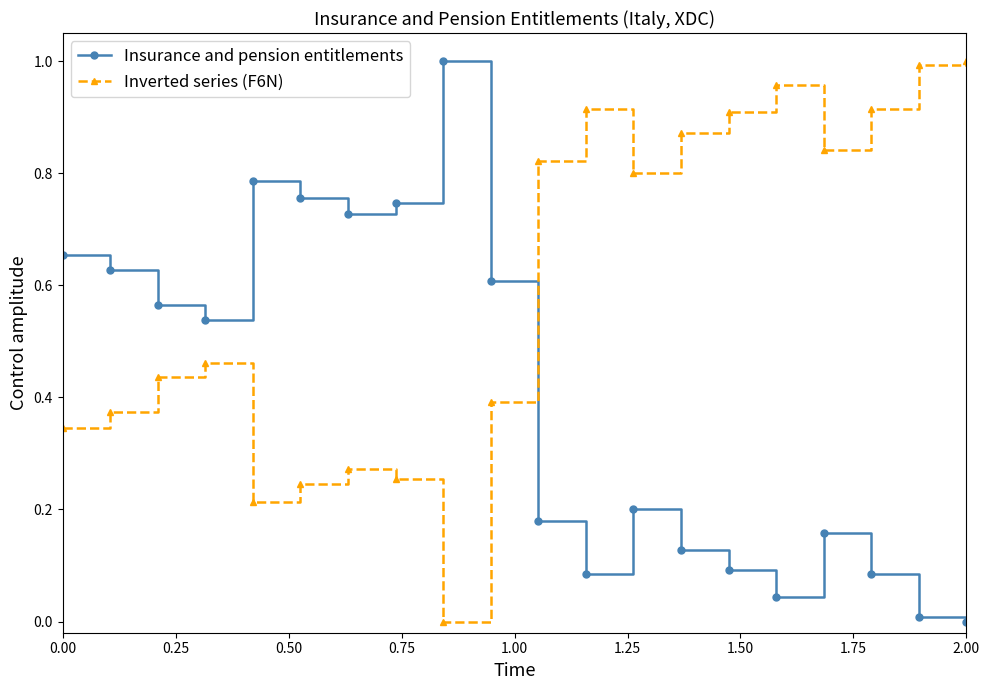

What is the sum of all Insurance and pension entitlements values?

8.0